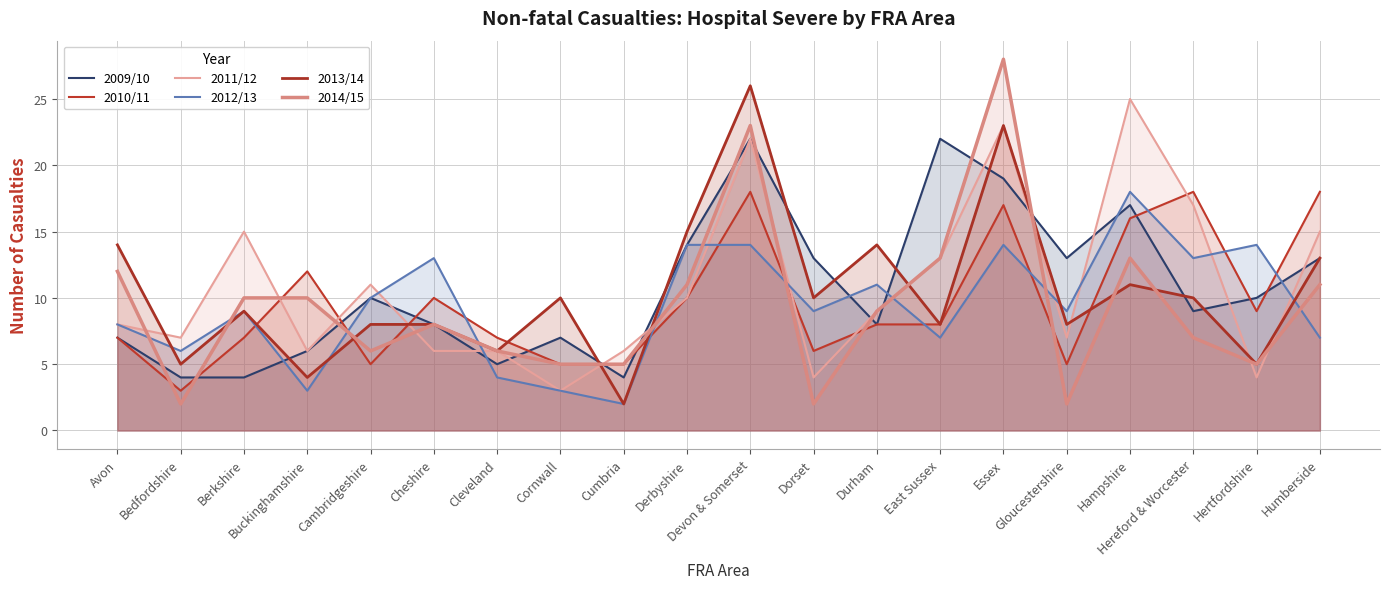

Is the value of 2009/10 at Dorset greater than the value of 2010/11 at Hertfordshire?

Yes